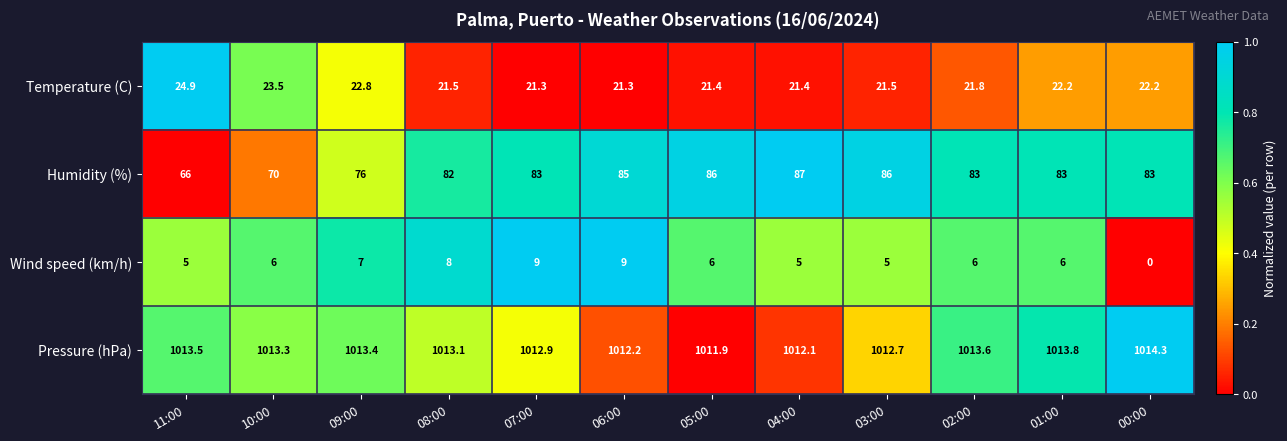

What is the sum of all Temperature (C) values?

265.8